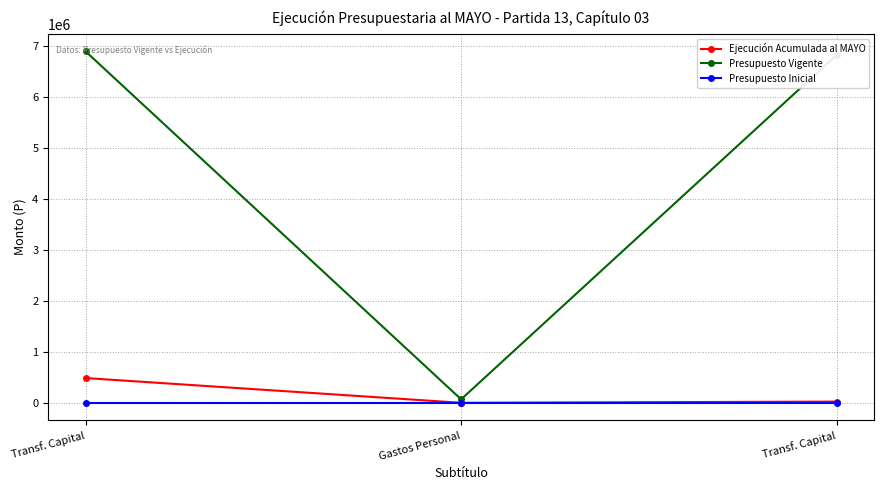

What are all the series names shown in the legend?

Ejecución Acumulada al MAYO, Presupuesto Vigente, Presupuesto Inicial